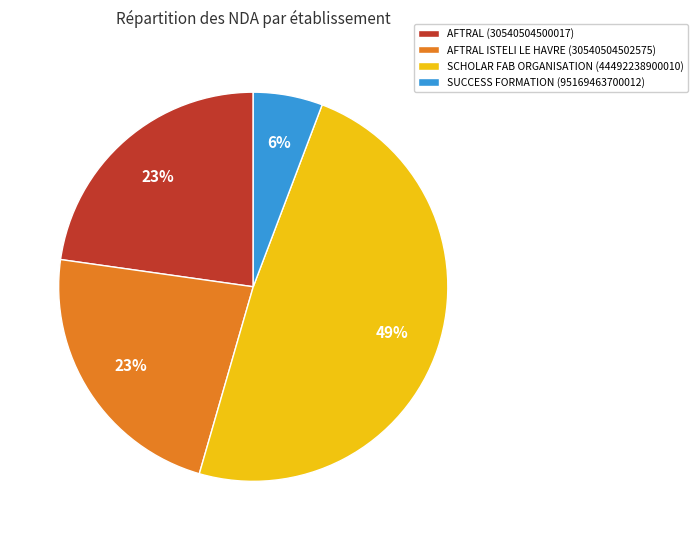

Which slice is the smallest?

SUCCESS FORMATION (95169463700012)